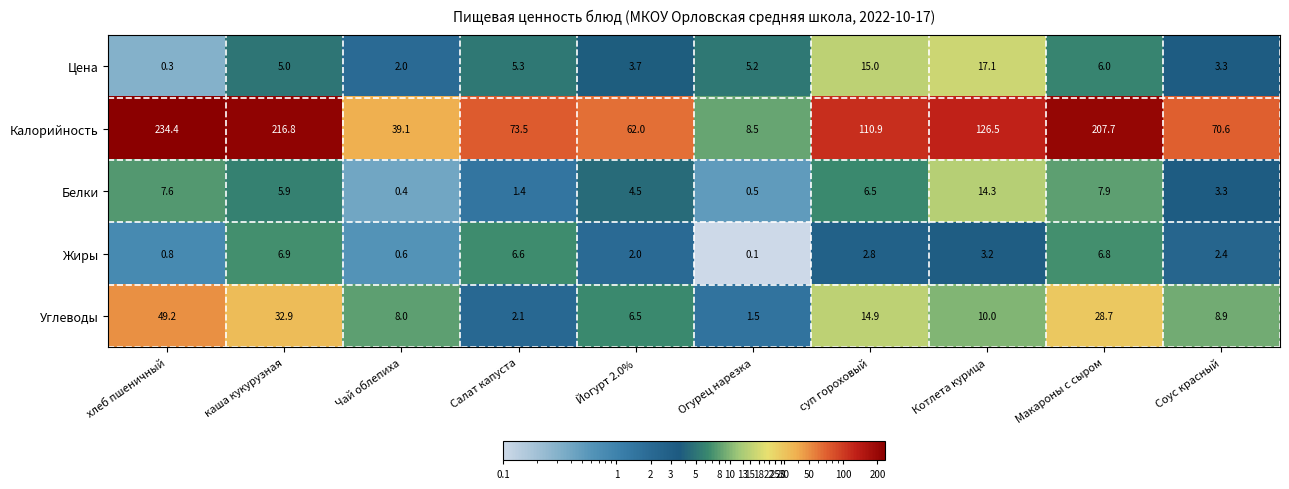

What is the average value of the Углеводы series?

16.3